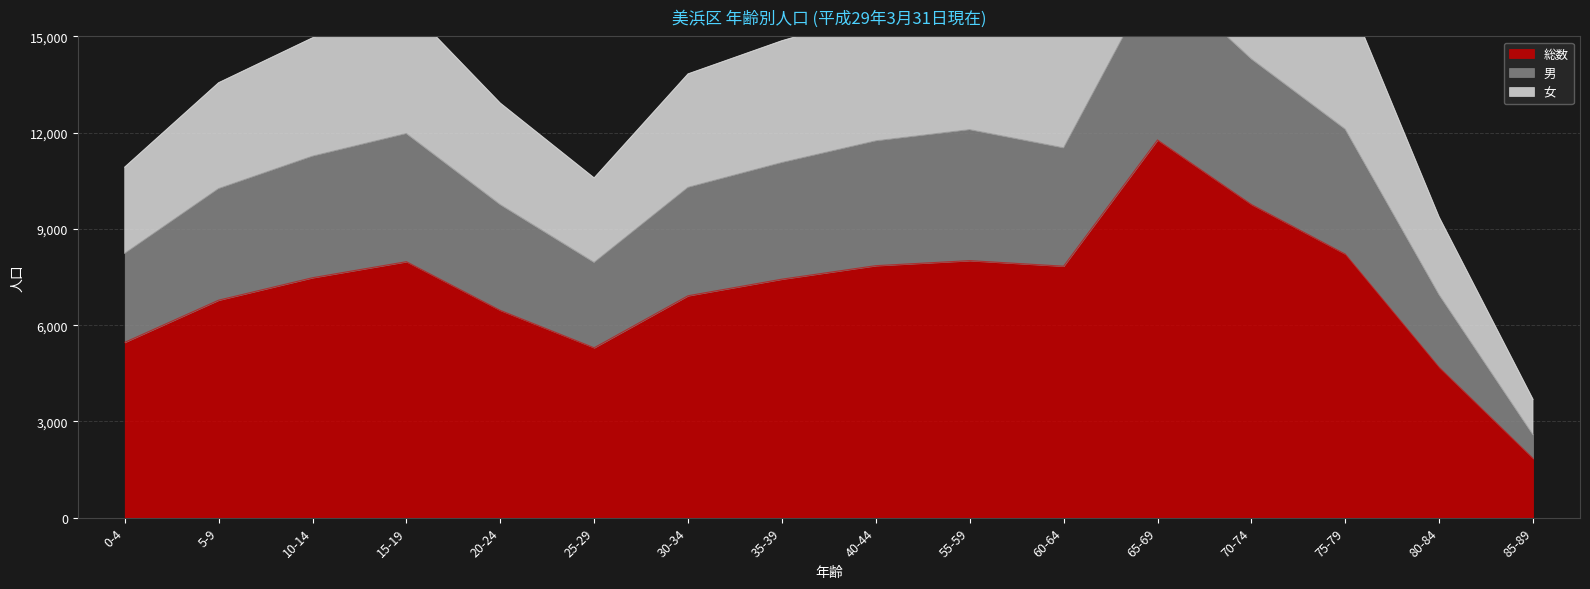

What is the lowest value of the 総数 series?

1844